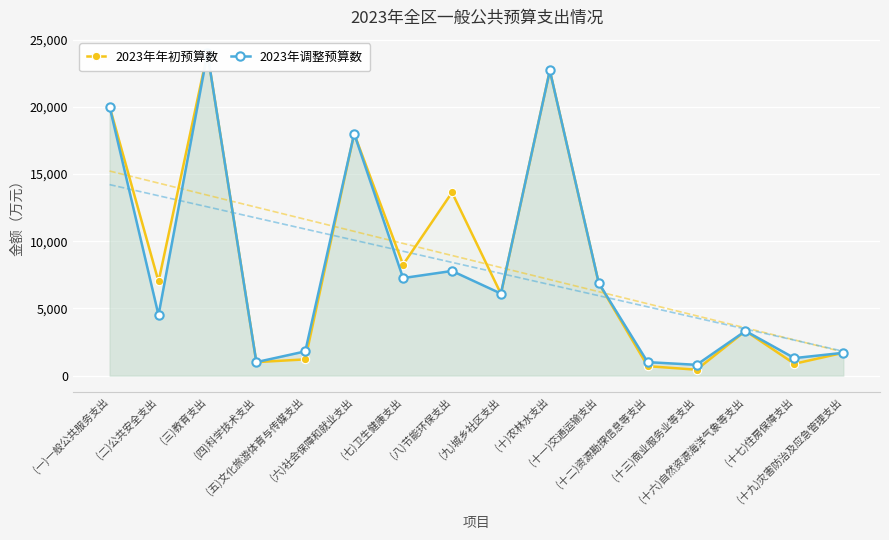

What are all the series names shown in the legend?

2023年年初预算数, 2023年调整预算数